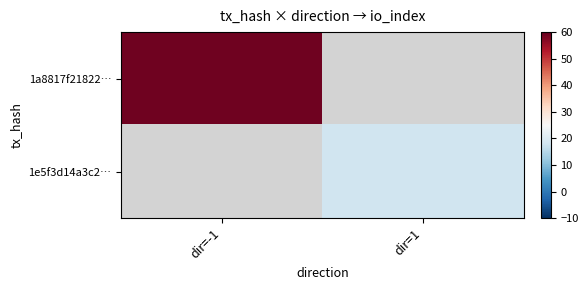

At which label does 1e5f3d14a3c2… reach its peak?

dir=-1